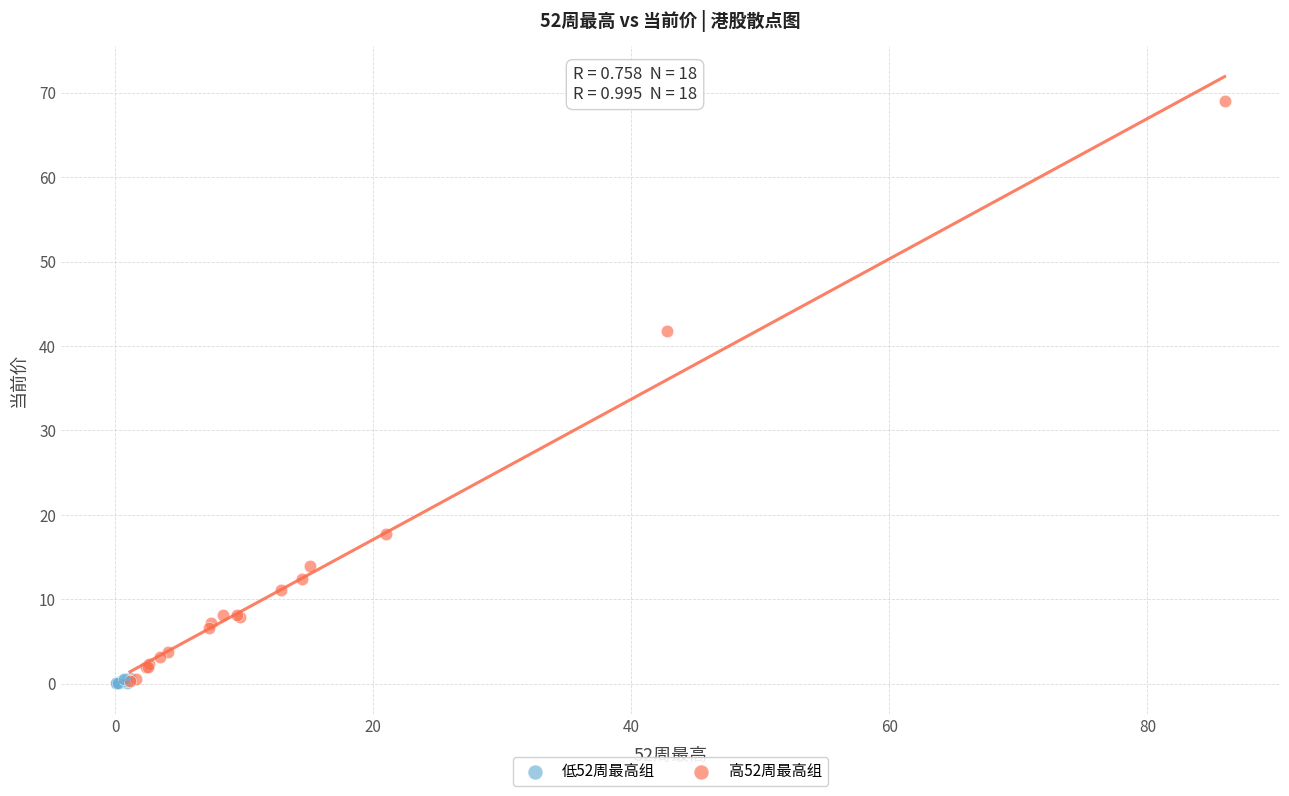

Which series contains the highest Y value?

高52周最高组